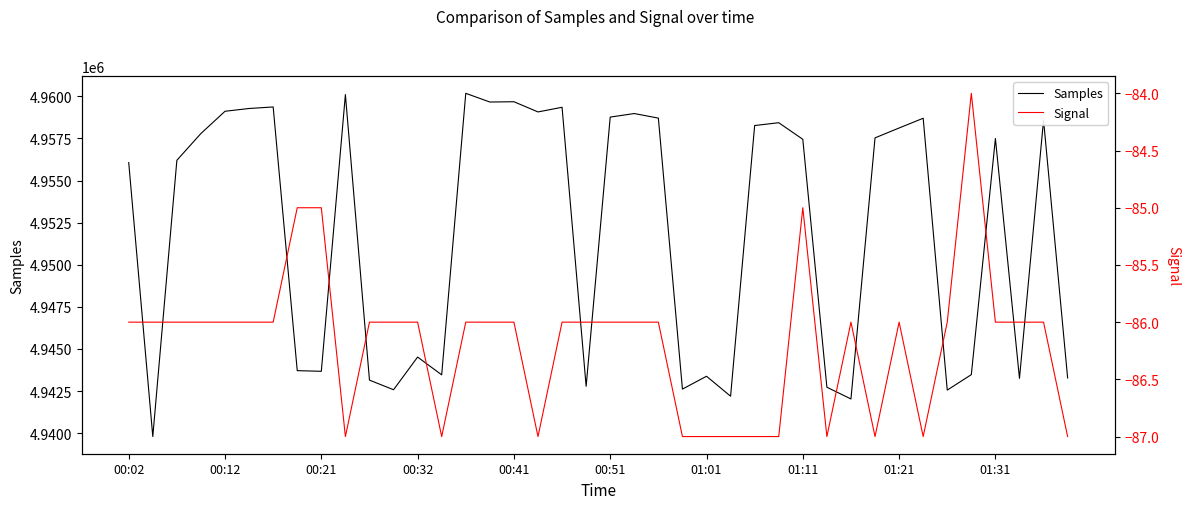

How many values in the Samples series are below 4957494?

20